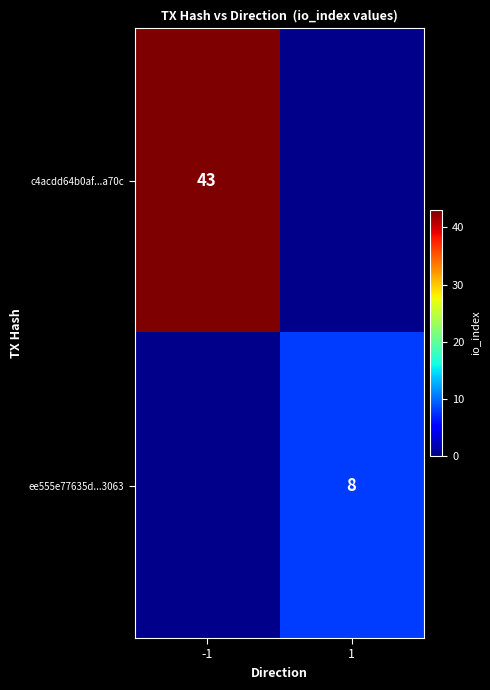

At how many categories does at least one series exceed 19?

1